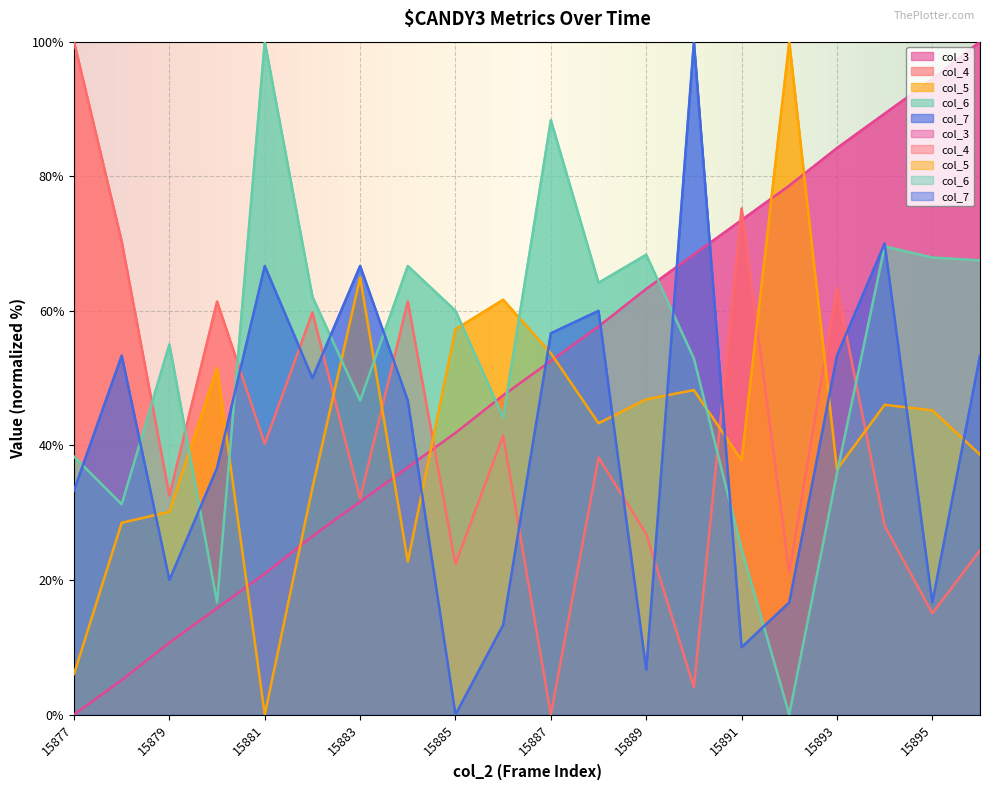

What value does the col_6 series have at 15887?

88.3